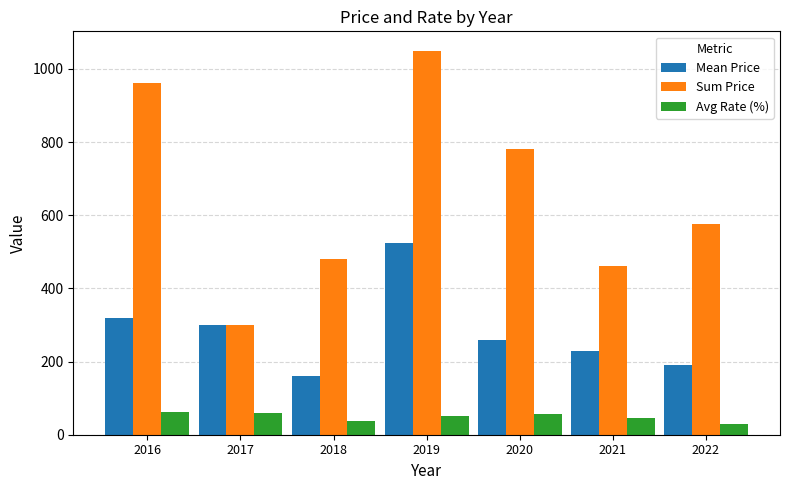

What is the difference between the second highest and minimum values in the Avg Rate (%) series?

30.0